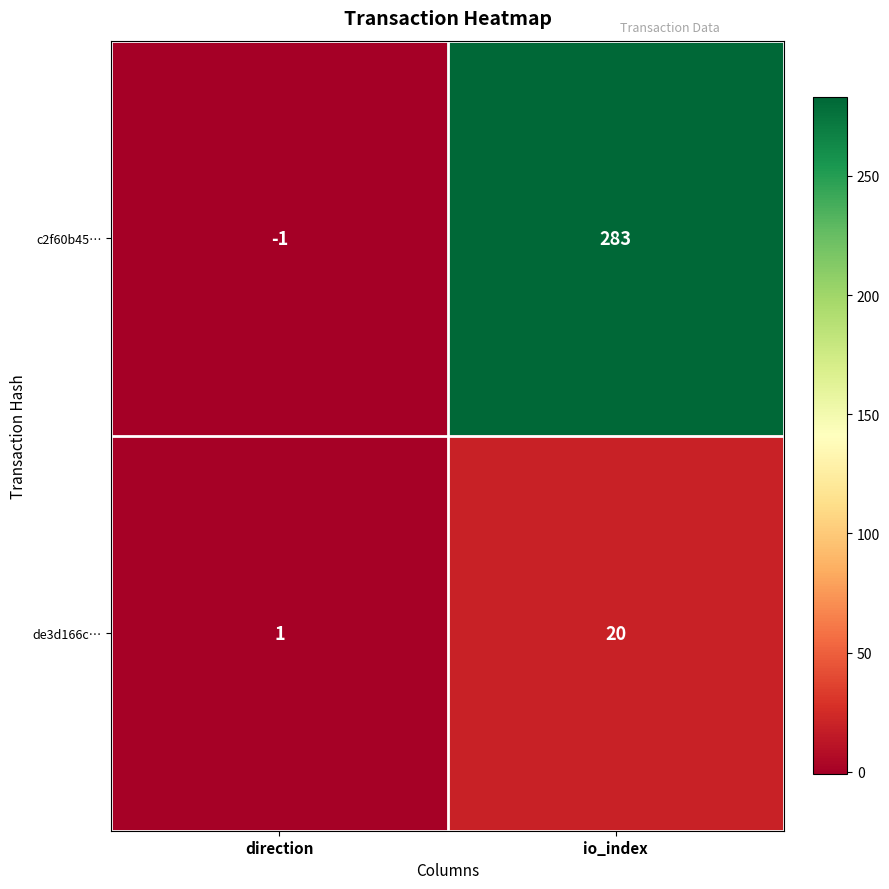

Between direction and io_index, which series saw the biggest shift?

c2f60b45…